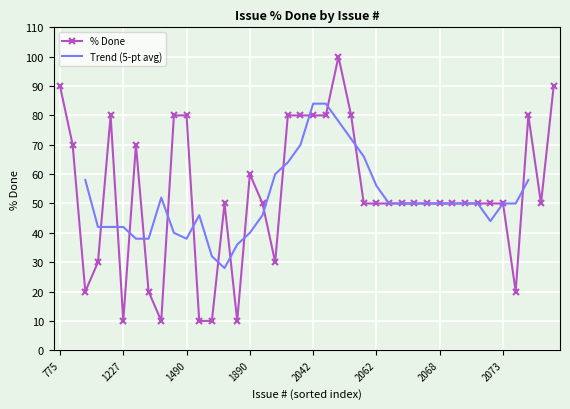

Which label corresponds to the largest value in the chart?

2056